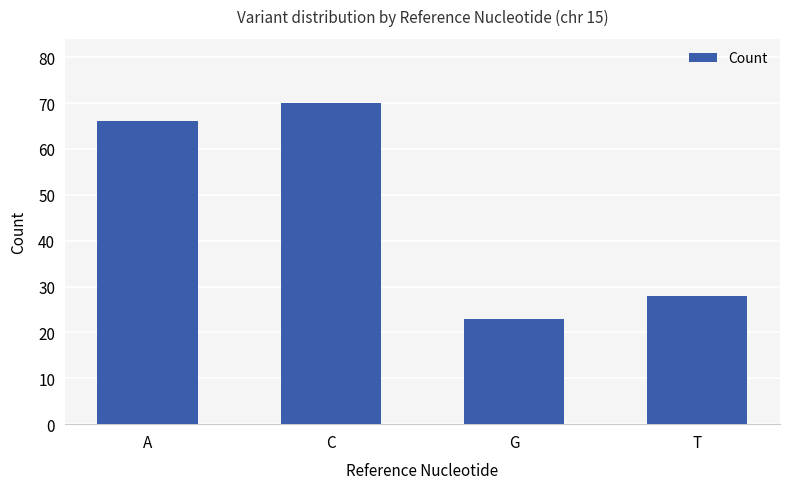

Rank the categories by value from lowest to highest.

G, T, A, C